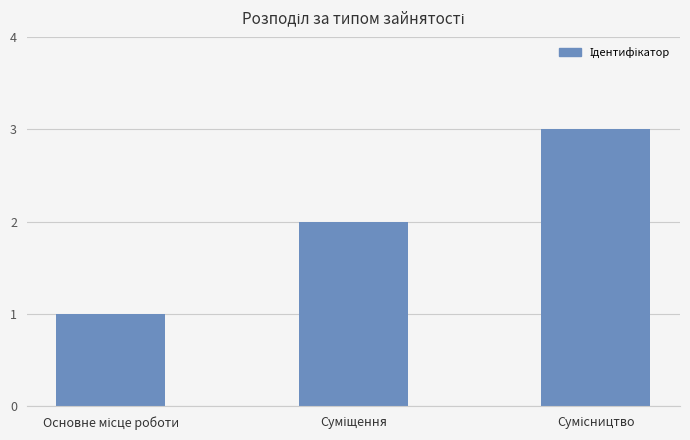

How many data points are less than 2?

1